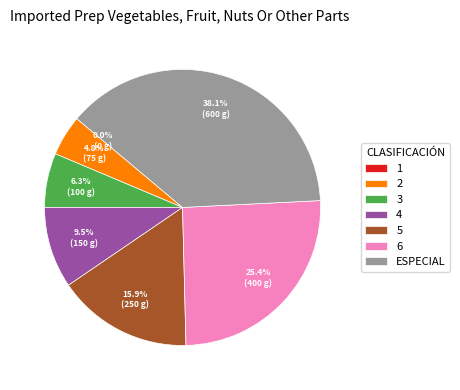

Which has a higher value, 3 or 2?

3